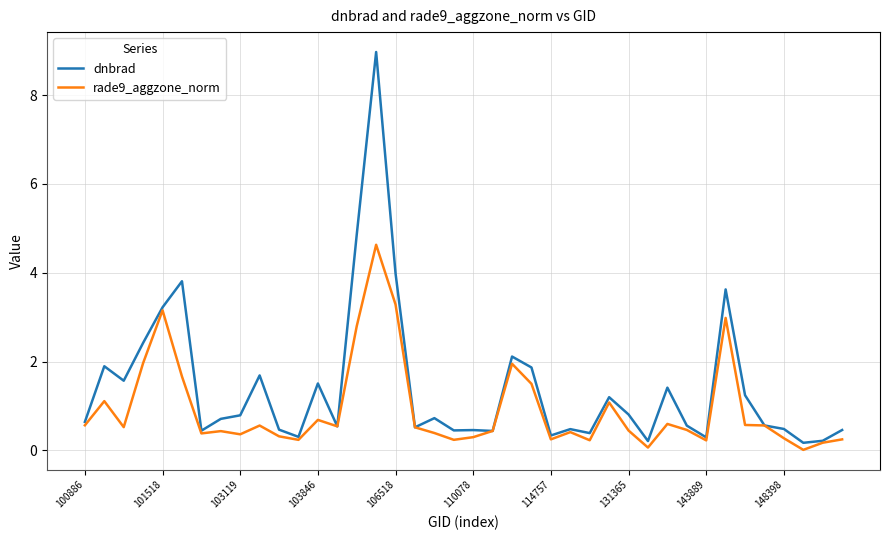

Rank the series by their maximum value, from lowest to highest.

rade9_aggzone_norm, dnbrad